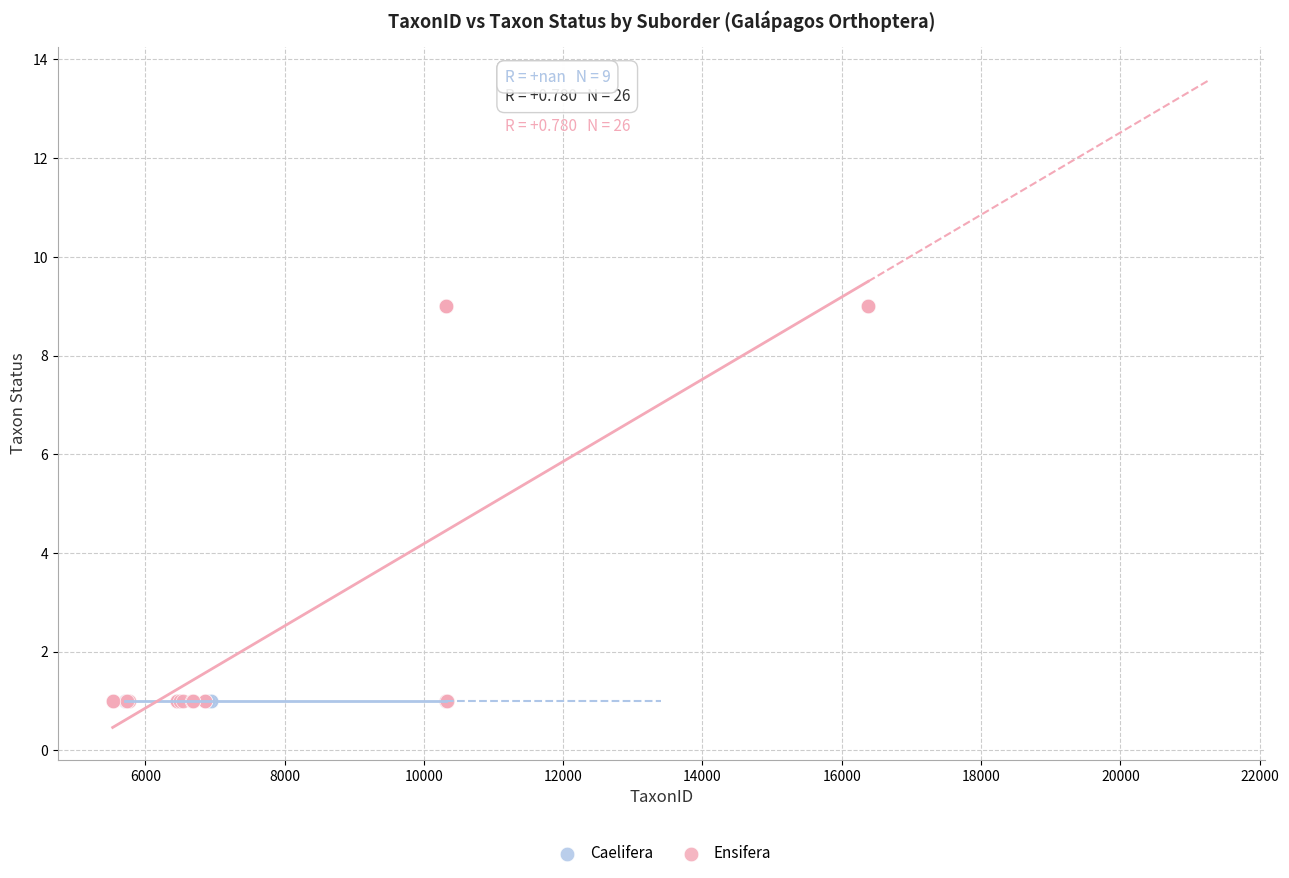

Which series contains the highest Y value?

Ensifera